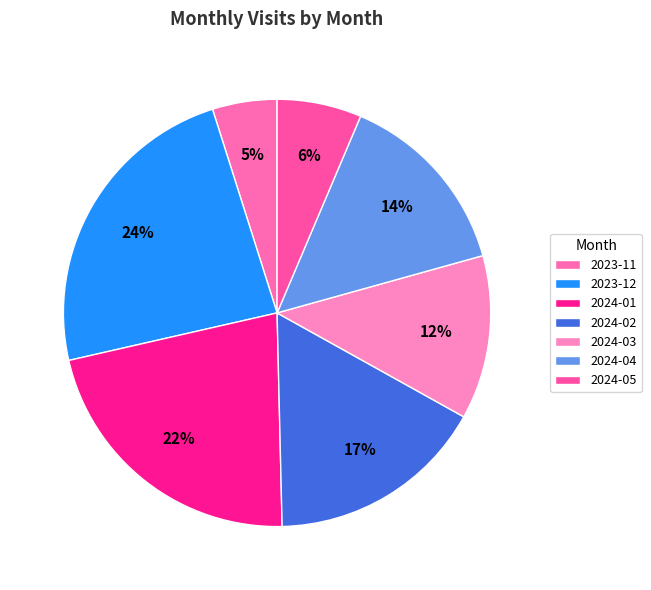

Does 2023-12 account for over 50% of the chart?

No